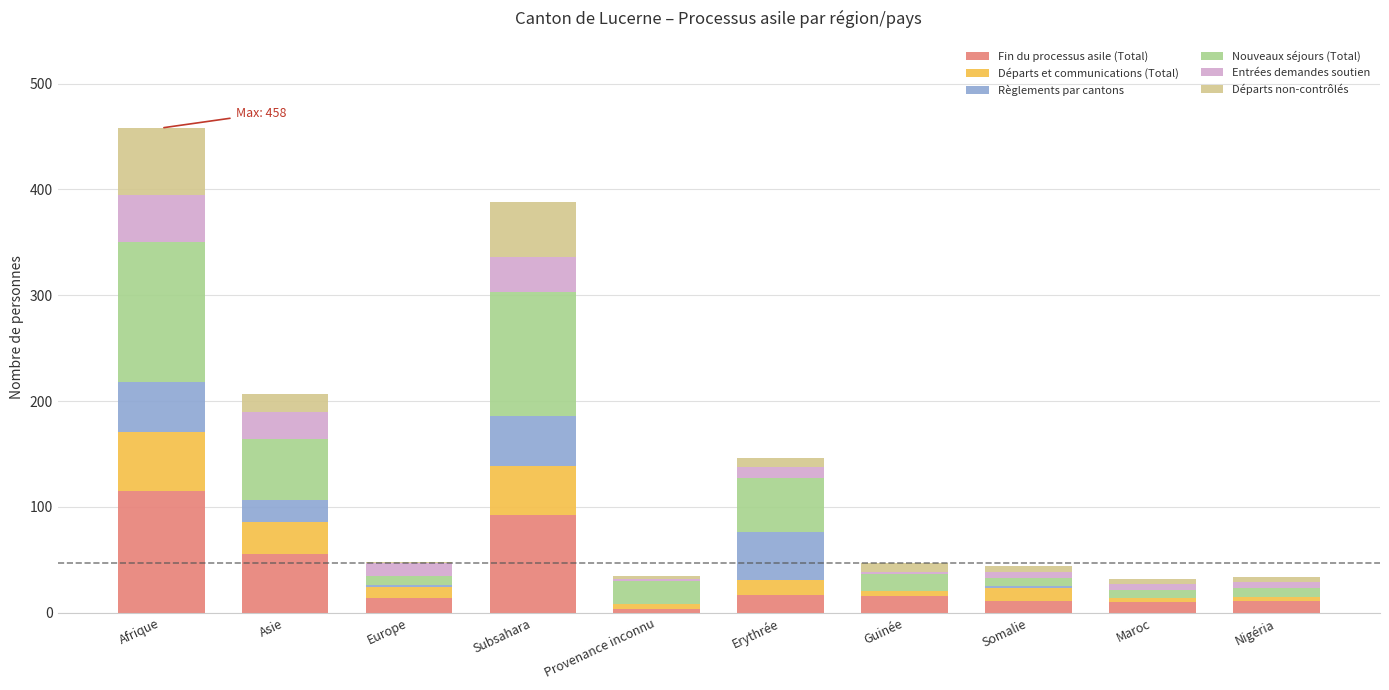

How many series are shown in this chart?

6